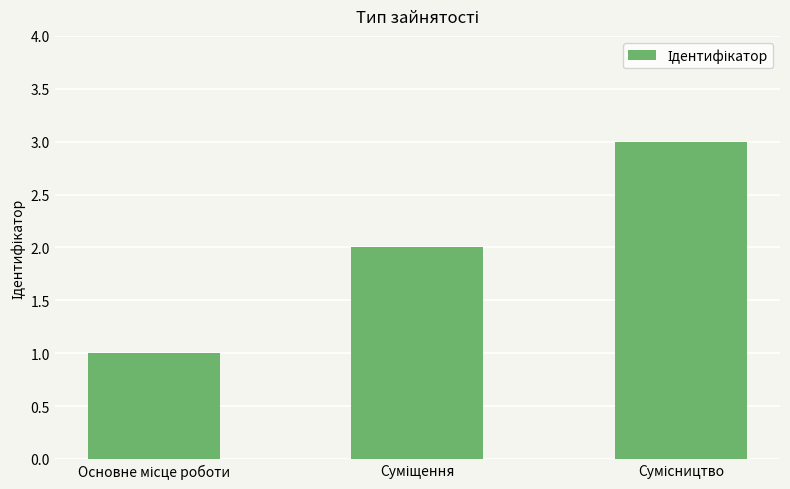

What is the maximum value shown in the chart?

3